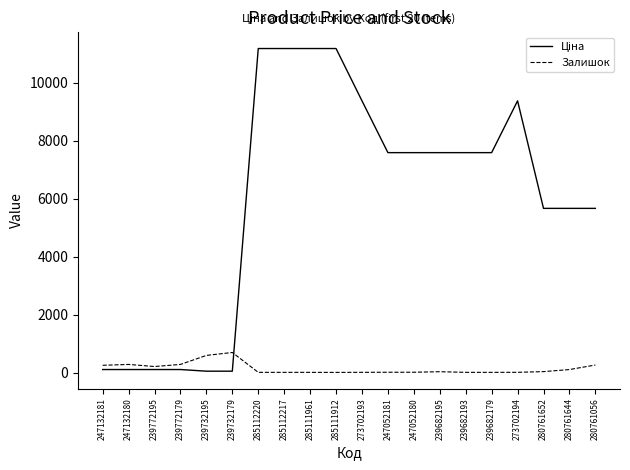

What is the highest value of the Залишок series?

702.0